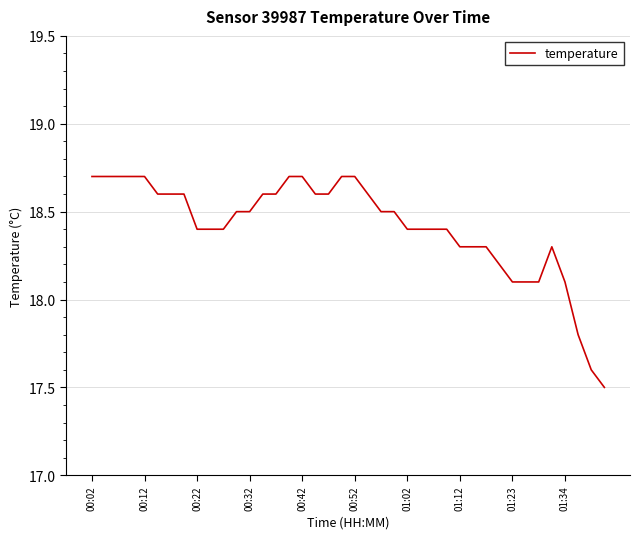

What is the maximum value shown in the chart?

18.7